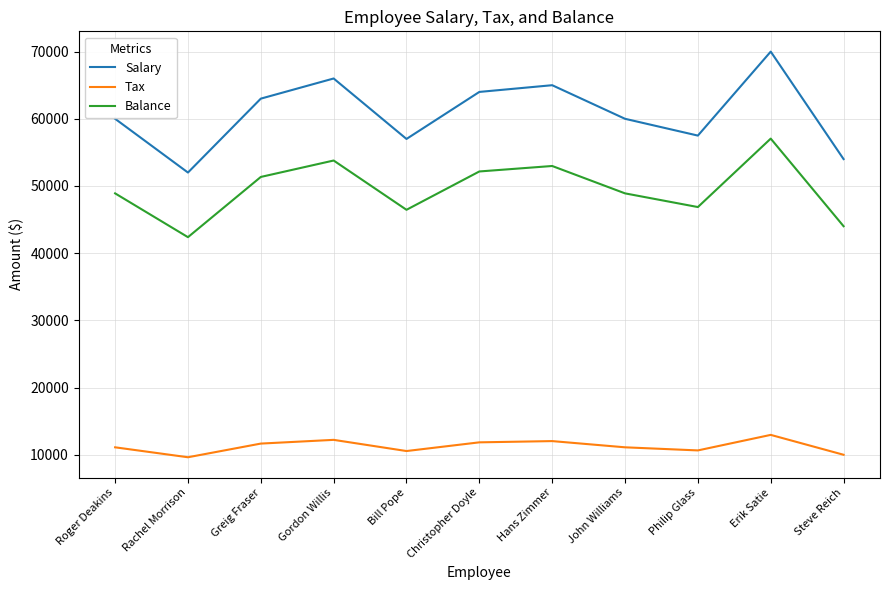

What position from the left is Bill Pope?

5